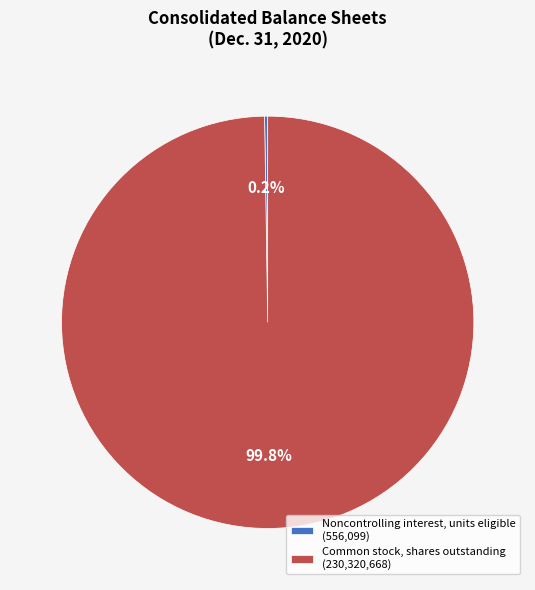

Is there a majority slice in this chart?

Yes